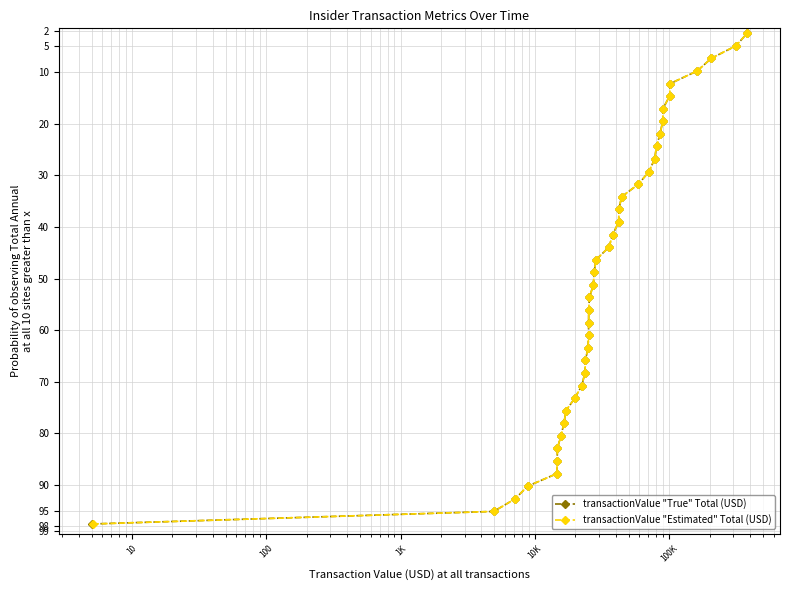

What is the total value across all series at 15?

122.0